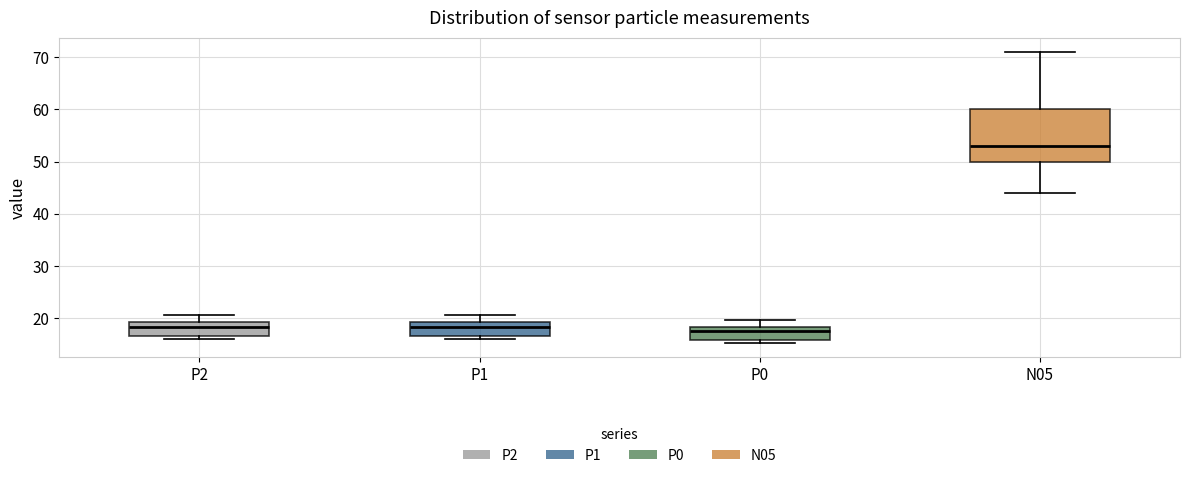

Reading left to right, transcribe this box plot: for each box, give where its median line is, the range the box spans, and where its two whiskers end, as read against the y-axis. The values are not printed on the chart, so give them approximately, as read against the axis.

P2: median 18, box 17 to 19, whiskers 16 to 21
P1: median 18, box 17 to 19, whiskers 16 to 21
P0: median 17, box 16 to 18, whiskers 15 to 20
N05: median 53, box 50 to 60, whiskers 44 to 71